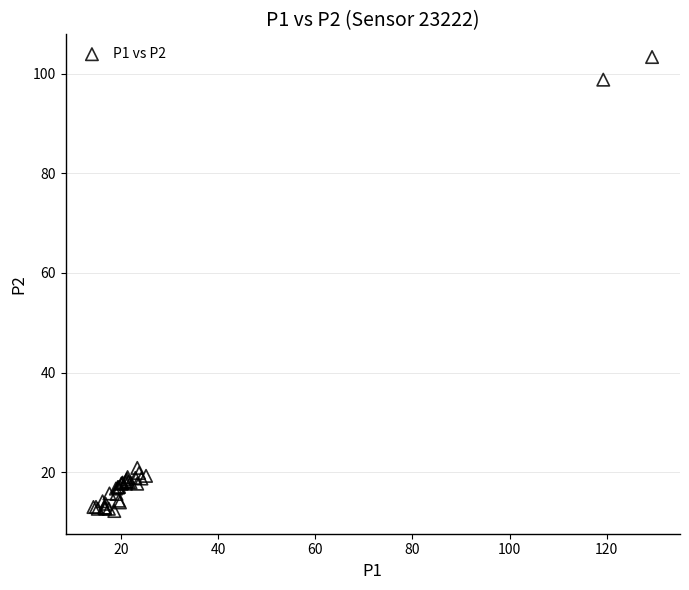

What Y value in the scatter plot is closest to 57?

20.9